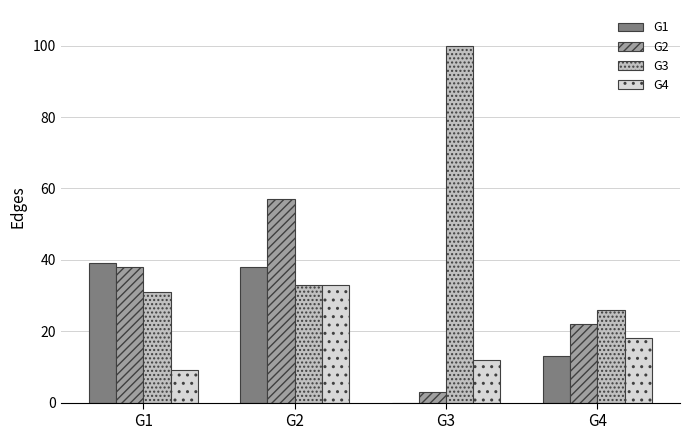

What are all the series names shown in the legend?

G1, G2, G3, G4